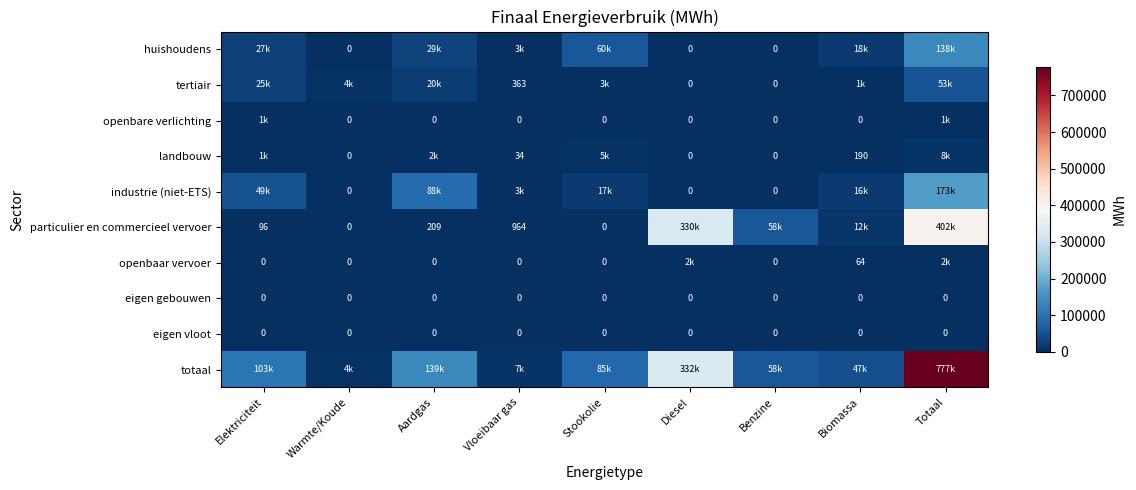

The industrie (niet-ETS) series shows 141116.8 at Aardgas. True or false?

False